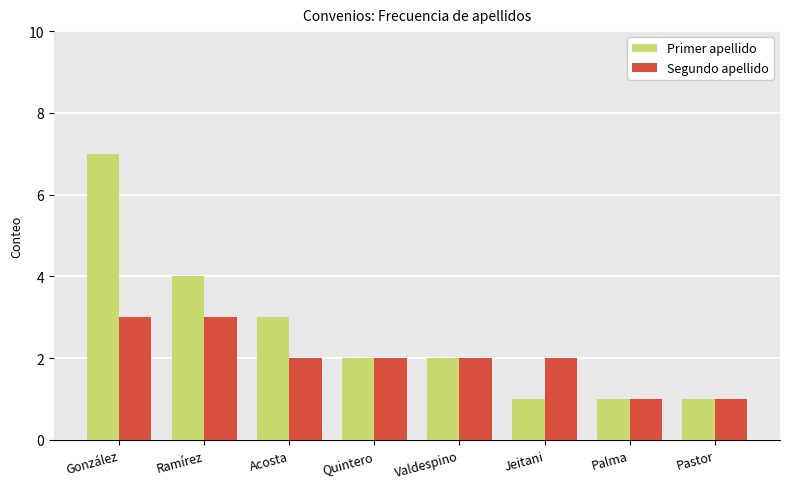

What is the sum of the Primer apellido values at Palma and Ramírez?

5